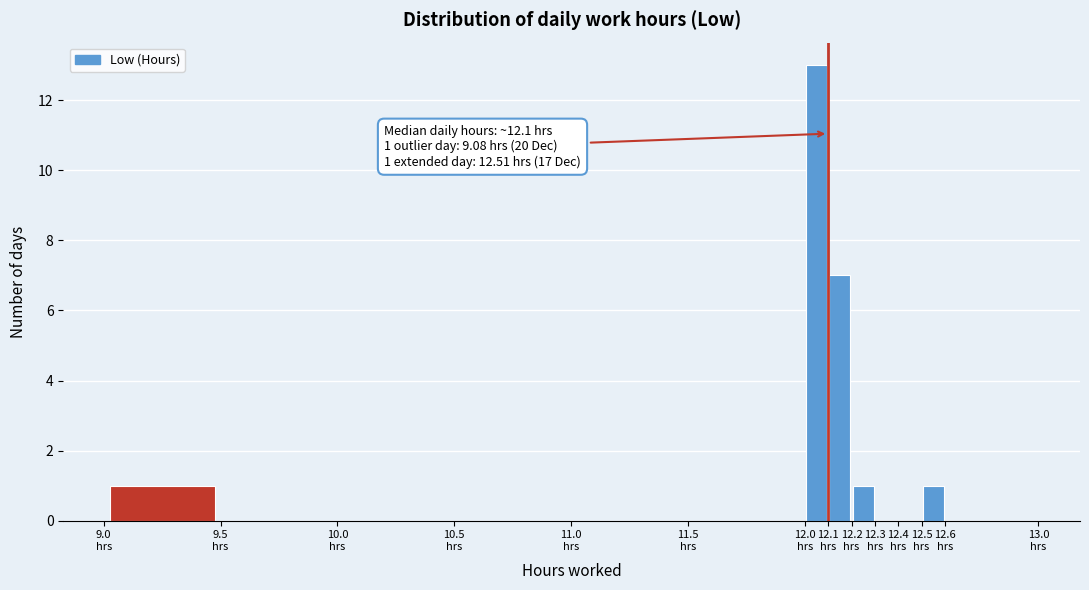

Which range on the x-axis has the tallest bar?

12.0 to 12.1